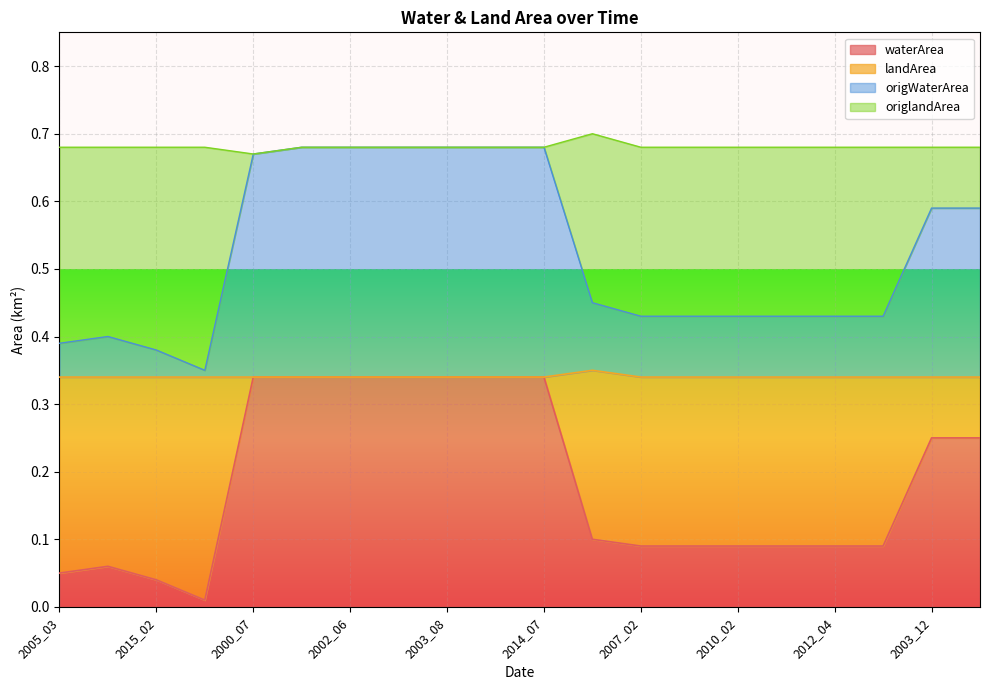

What is the label of the 4th point from the right?

2012_04